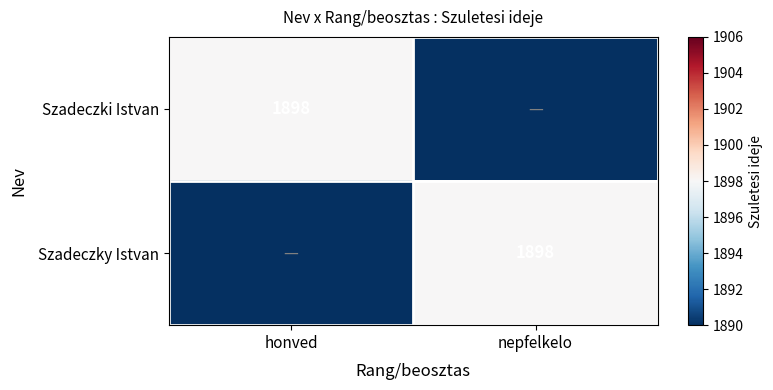

True or false: Szadeczky Istvan has a value of 2669 at nepfelkelo.

False